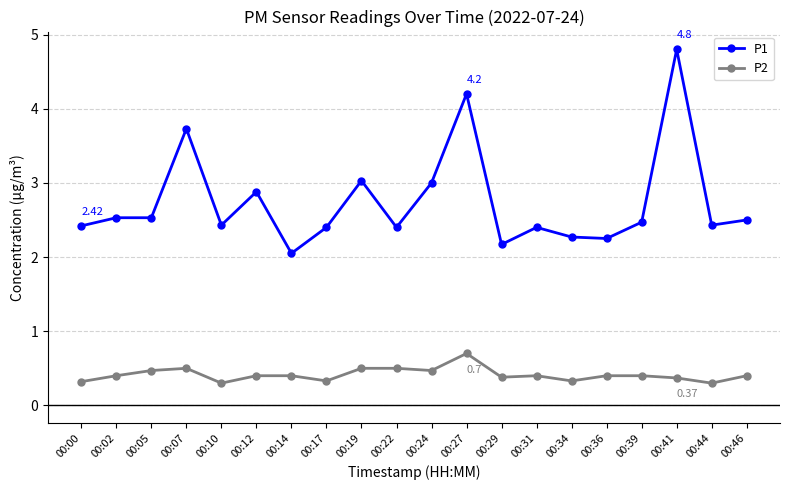

What is the spread (max minus min) of values at 00:44?

2.1